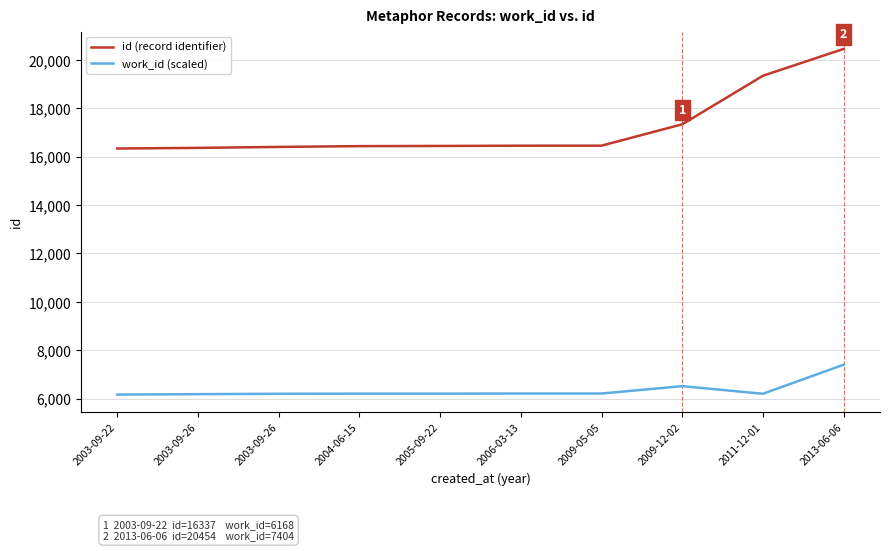

What is the minimum value shown in the chart?

6168